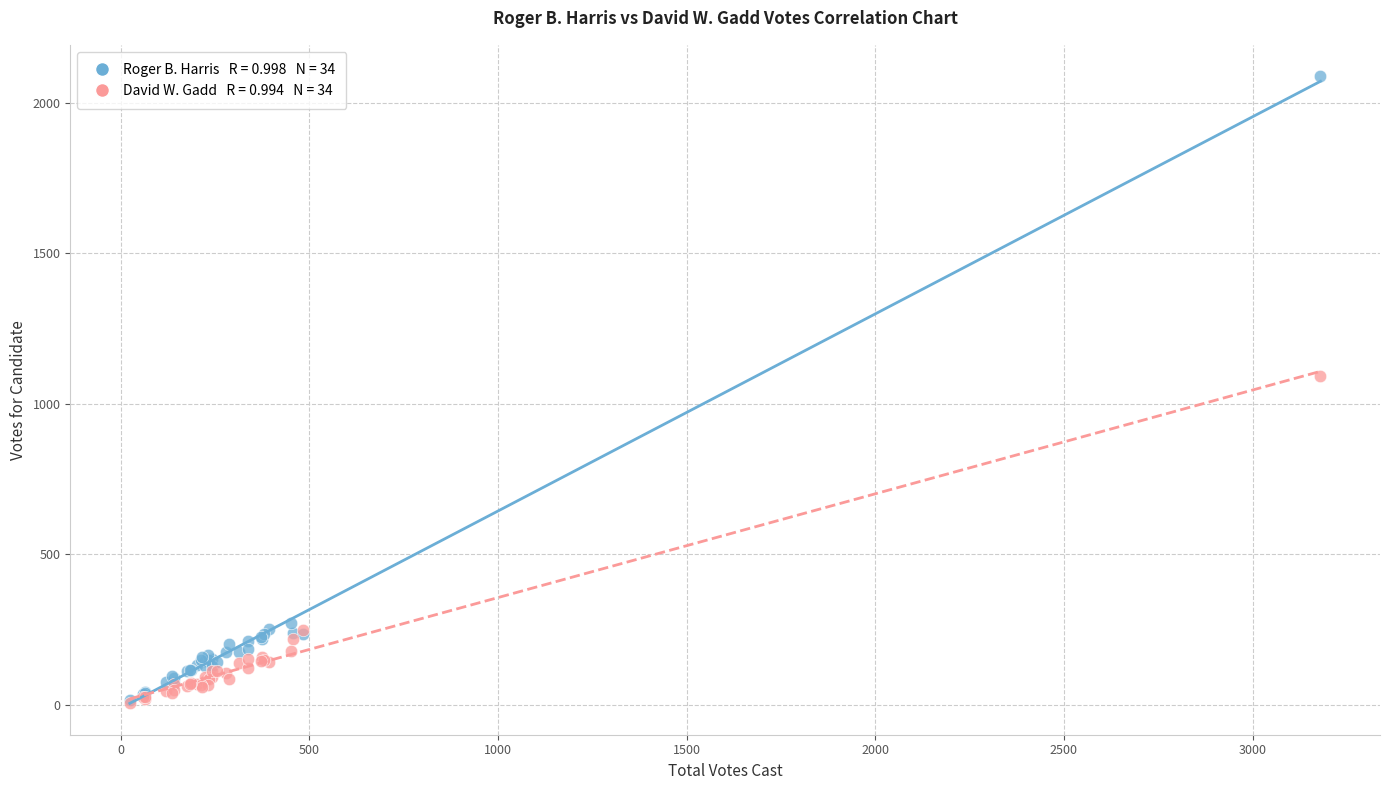

Across all series, what Y value is closest to 1048?

1091